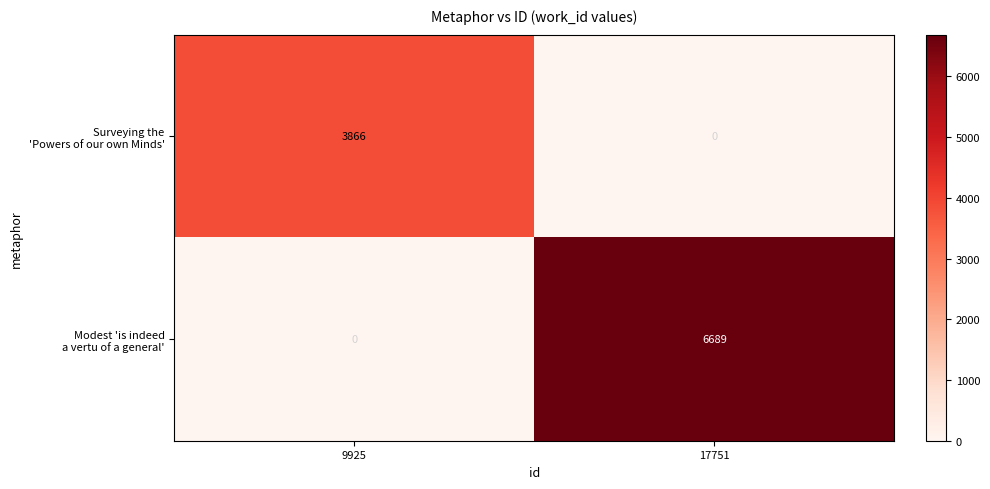

At which category is the sum across all series the highest?

17751